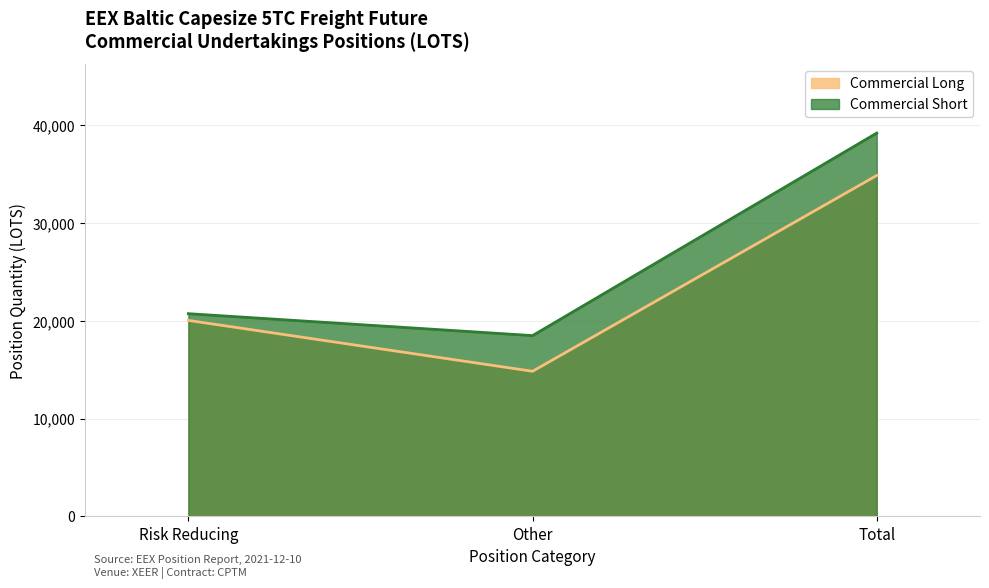

At Risk Reducing, list the series in order from largest to smallest.

Commercial Short, Commercial Long